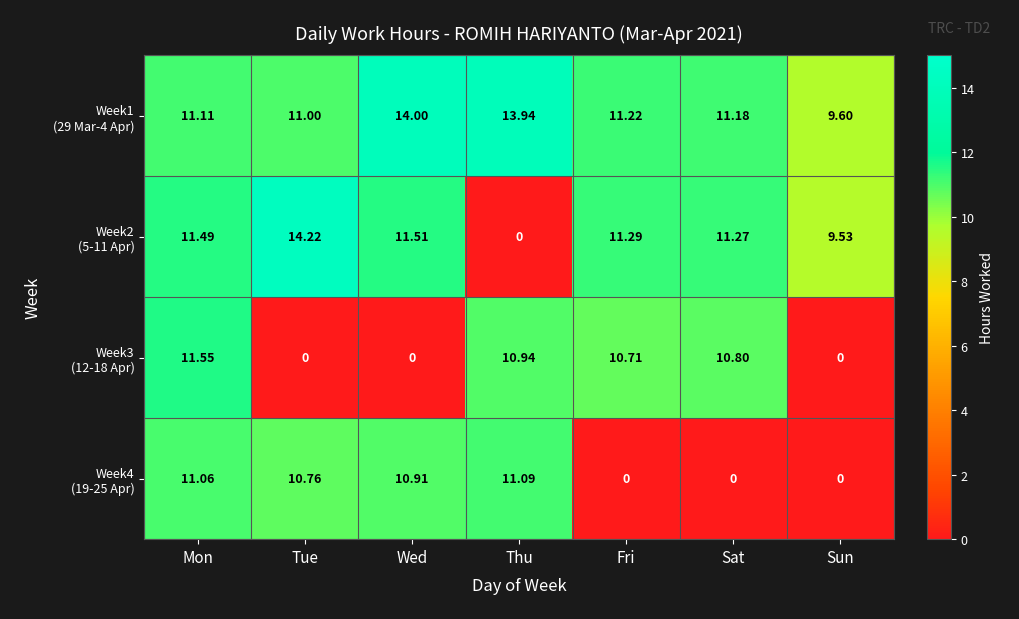

How many series are shown in this chart?

4